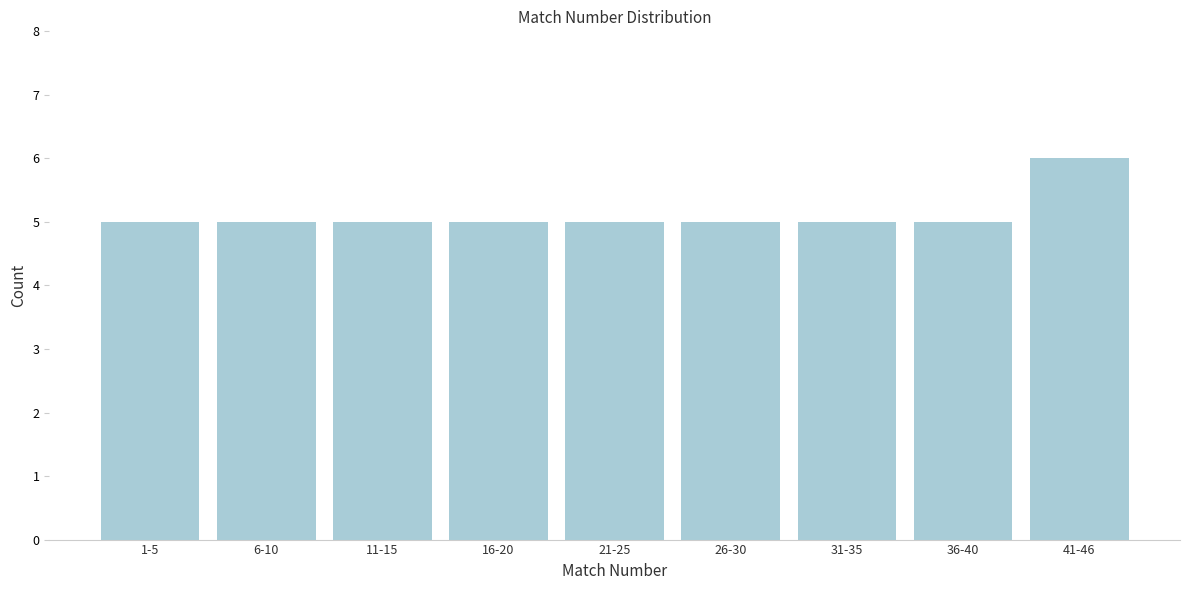

Reading left to right, list all the values displayed in this chart.

1-5=5	6-10=5	11-15=5	16-20=5	21-25=5	26-30=5	31-35=5	36-40=5	41-46=6